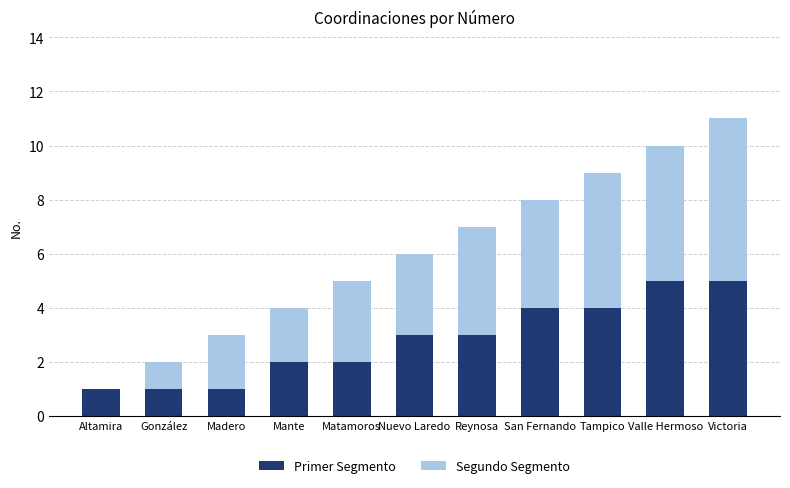

How many data points does each series have?

11